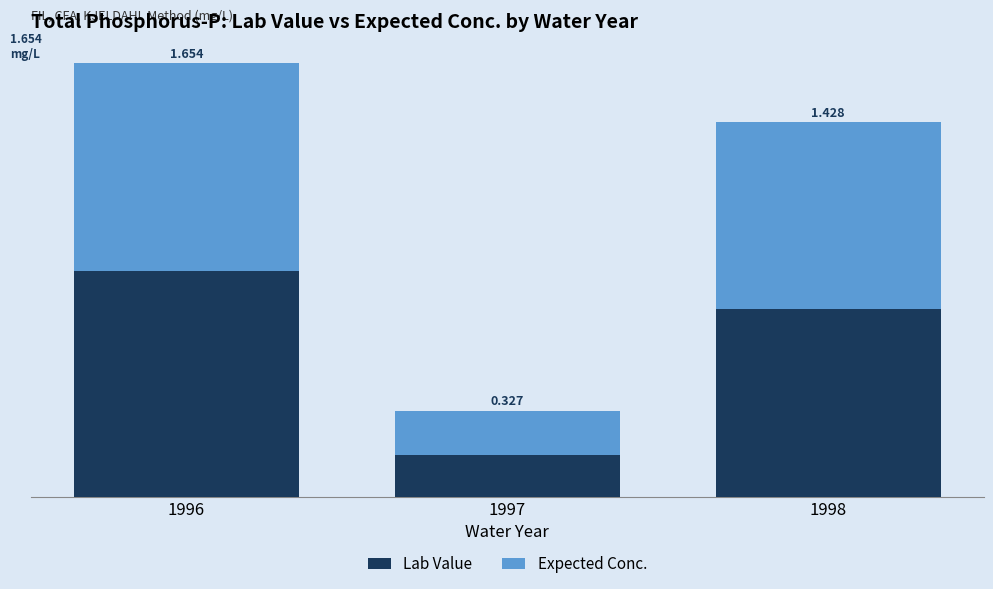

What are all the series names shown in the legend?

Lab Value, Expected Conc.